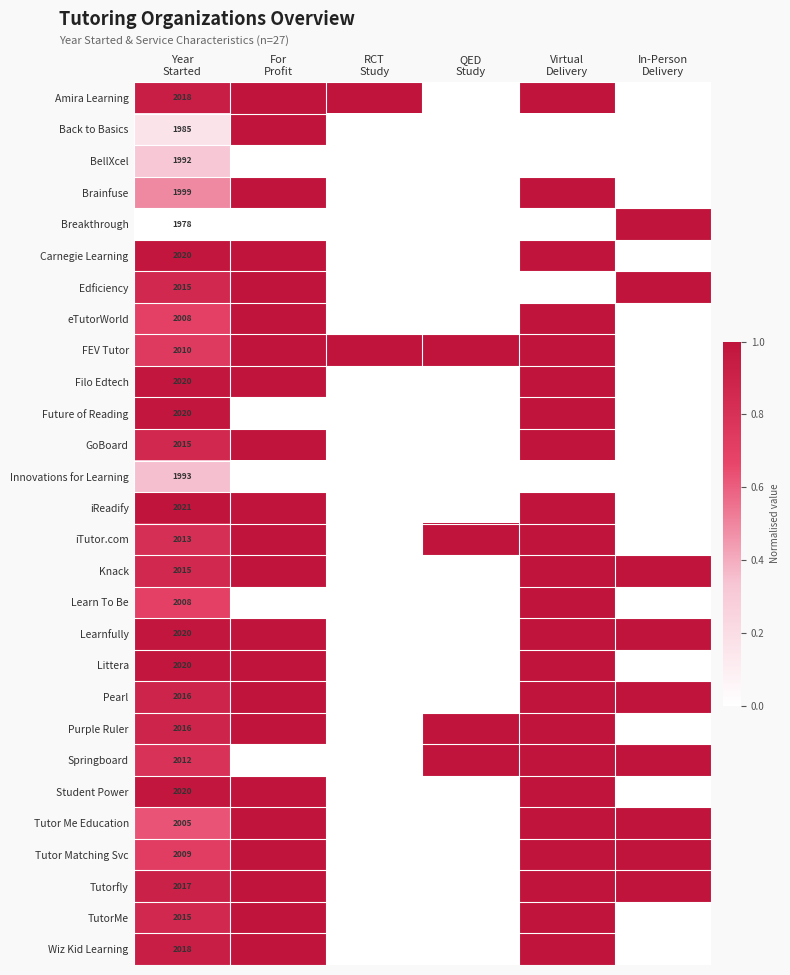

What is the difference between the maximum and minimum values in the Springboard series?

1.0